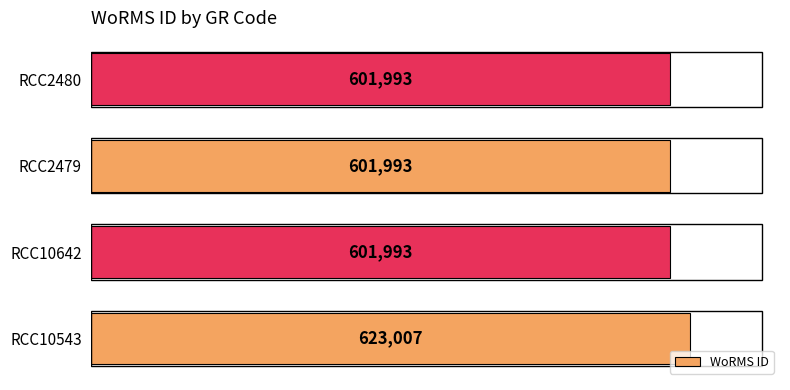

Does the chart contain stacked bars?

No